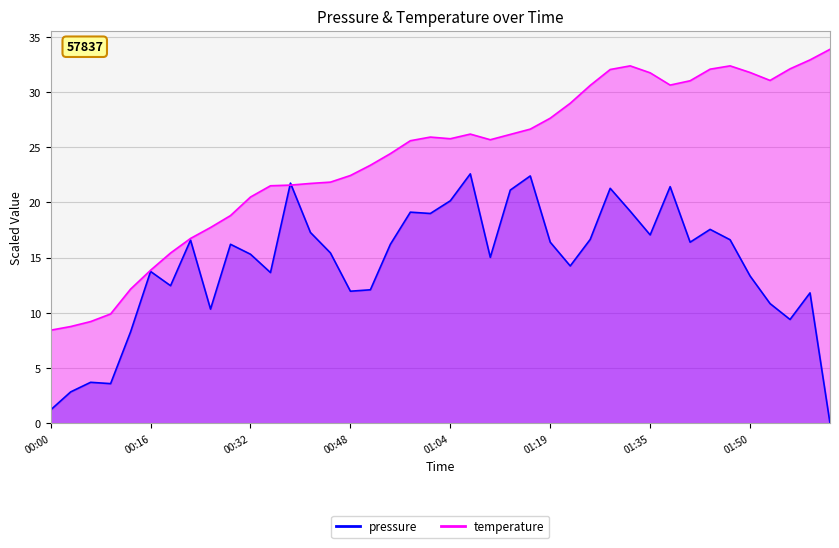

What is the average value of the pressure series?

14.4